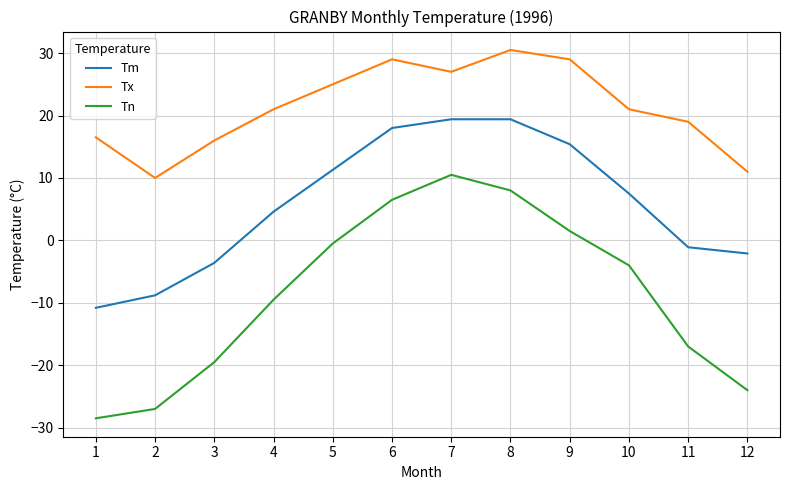

At which category does the chart reach its minimum across all series?

1